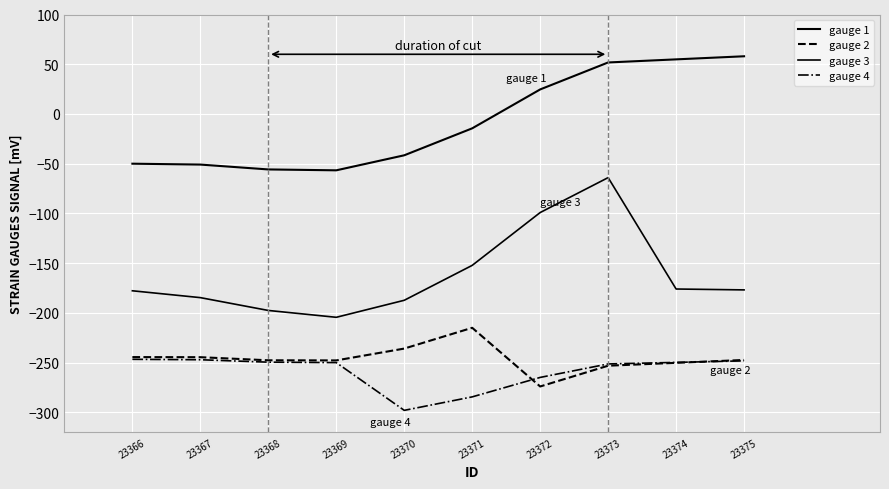

How many lines are shown in the chart?

4